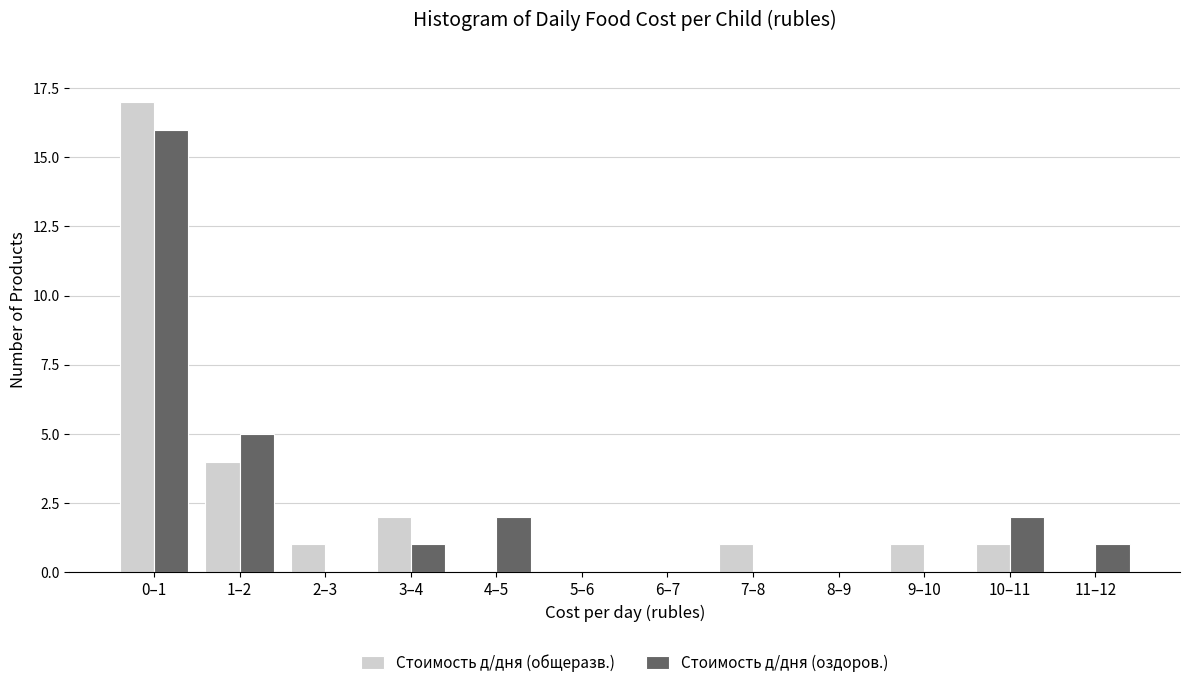

Reading right to left, extract all data points from this chart.

Стоимость д/дня (общеразв.): 11–12=0	10–11=1	9–10=1	8–9=0	7–8=1	6–7=0	5–6=0	4–5=0	3–4=2	2–3=1	1–2=4	0–1=17
Стоимость д/дня (оздоров.): 11–12=1	10–11=2	9–10=0	8–9=0	7–8=0	6–7=0	5–6=0	4–5=2	3–4=1	2–3=0	1–2=5	0–1=16